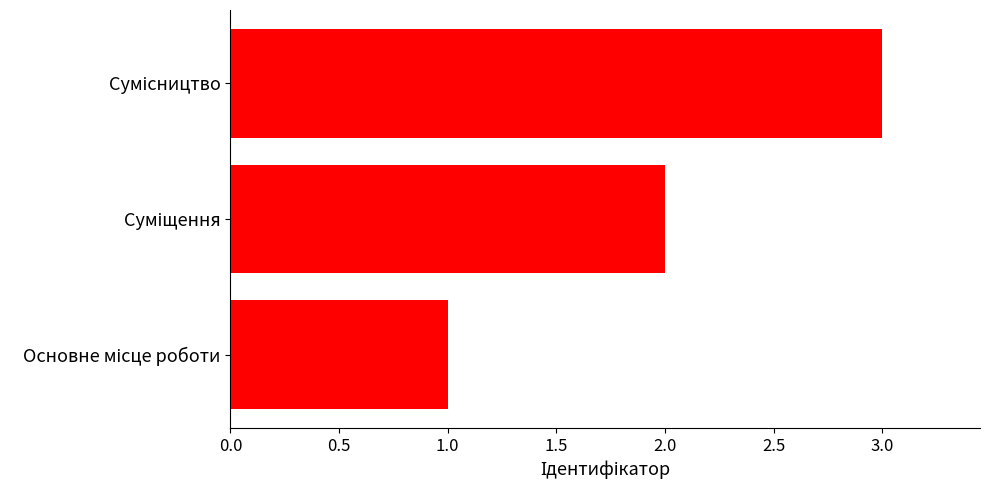

What is the greatest value displayed?

3